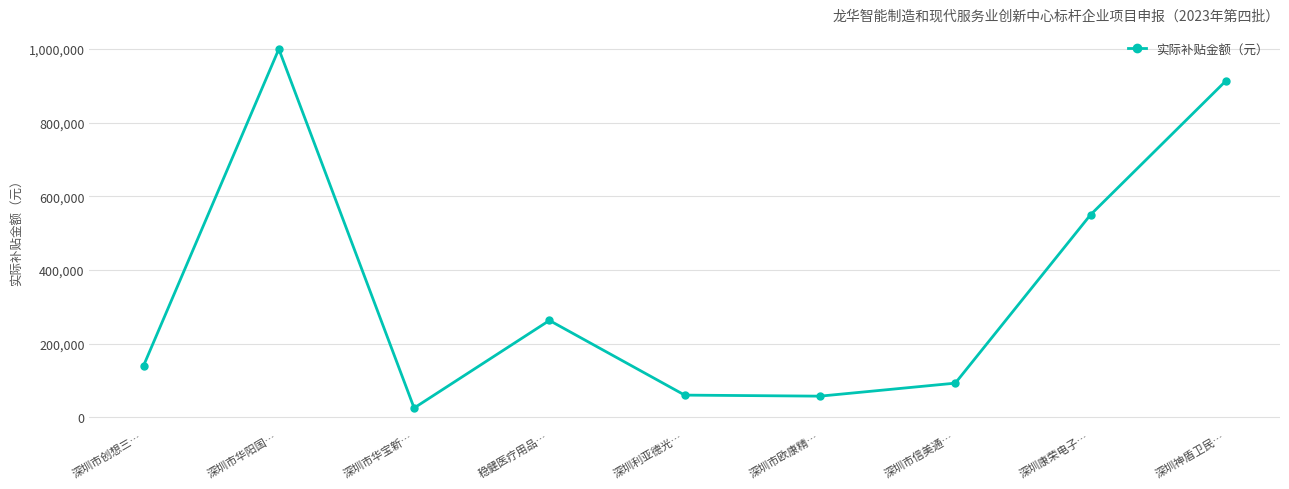

At which label is the value closest to 512500?

深圳康荣电子…